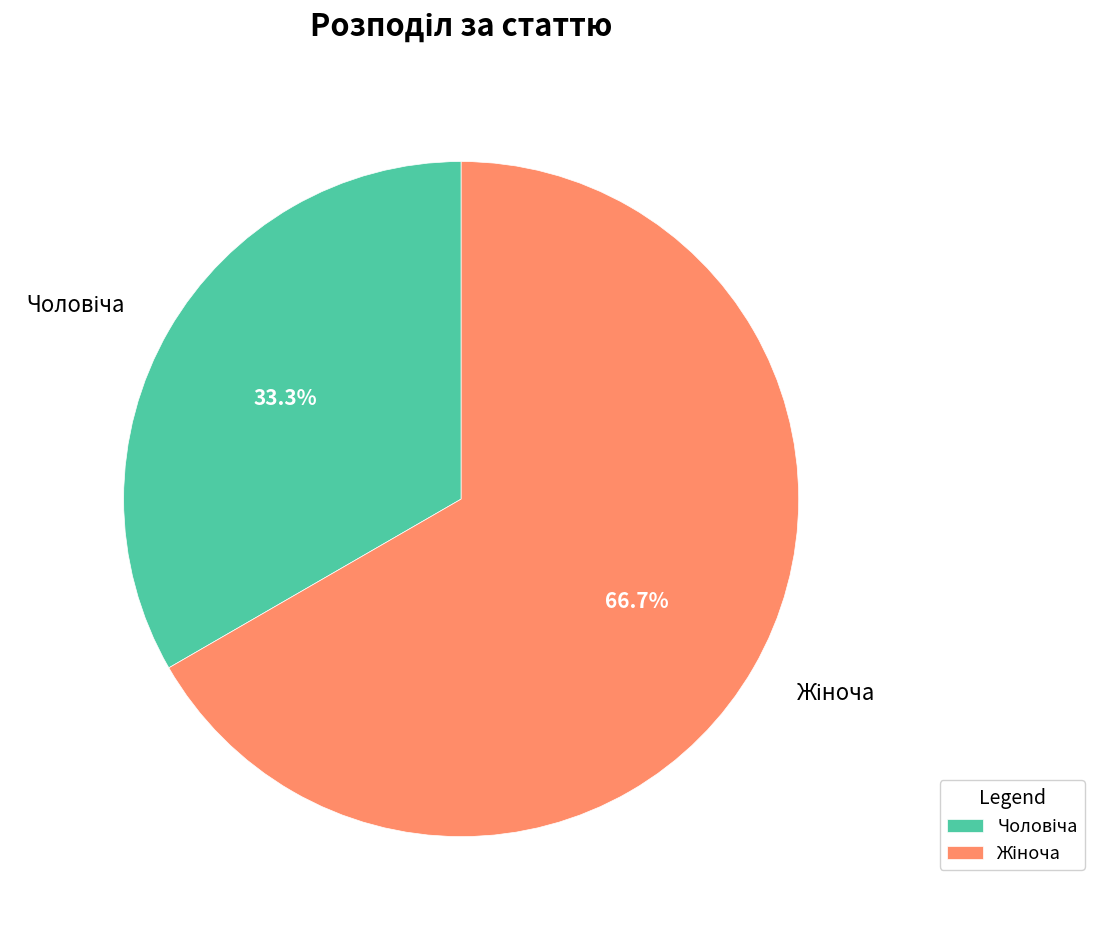

To the nearest percent, what is the average slice percentage?

50%